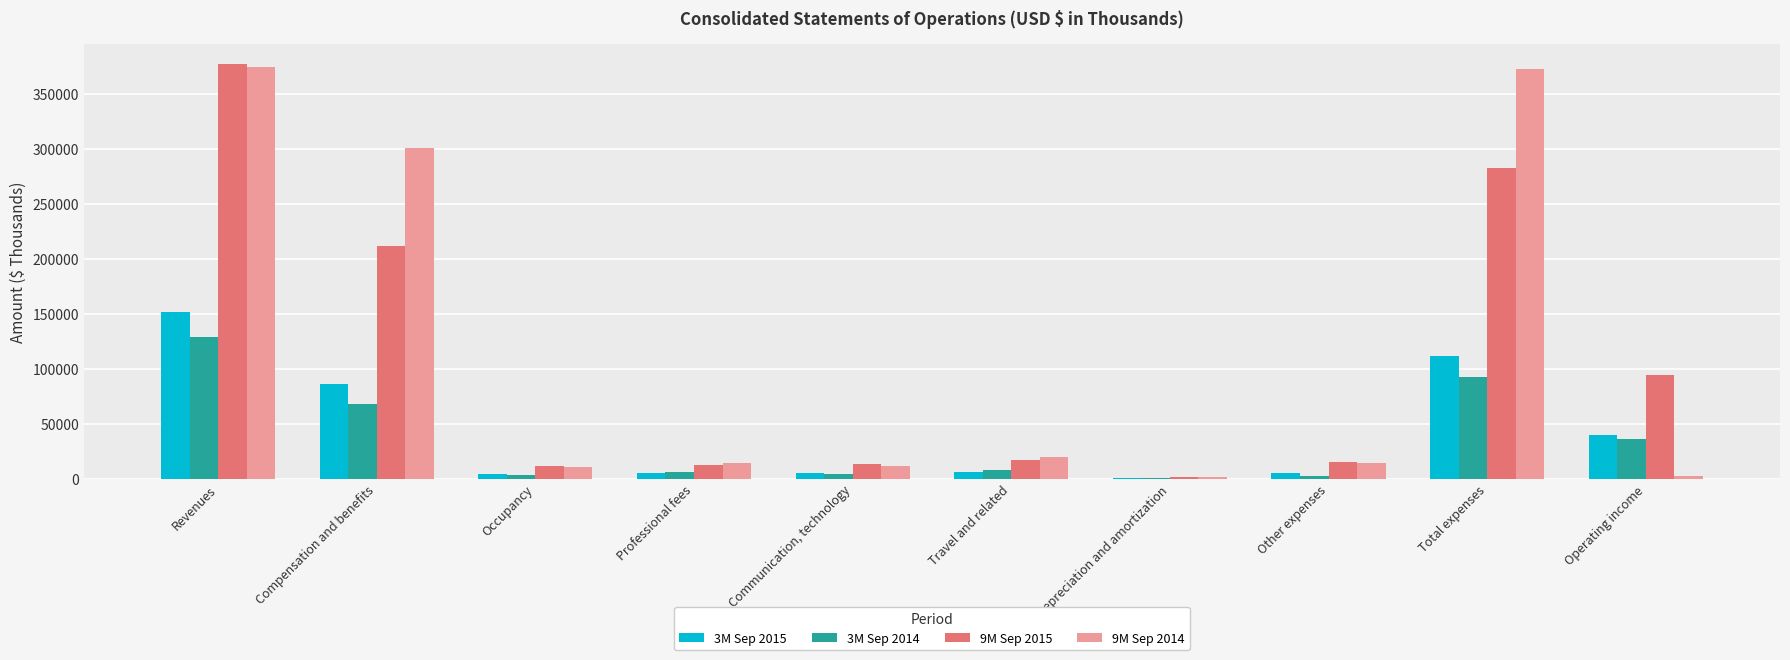

What is the greatest value displayed?

377074